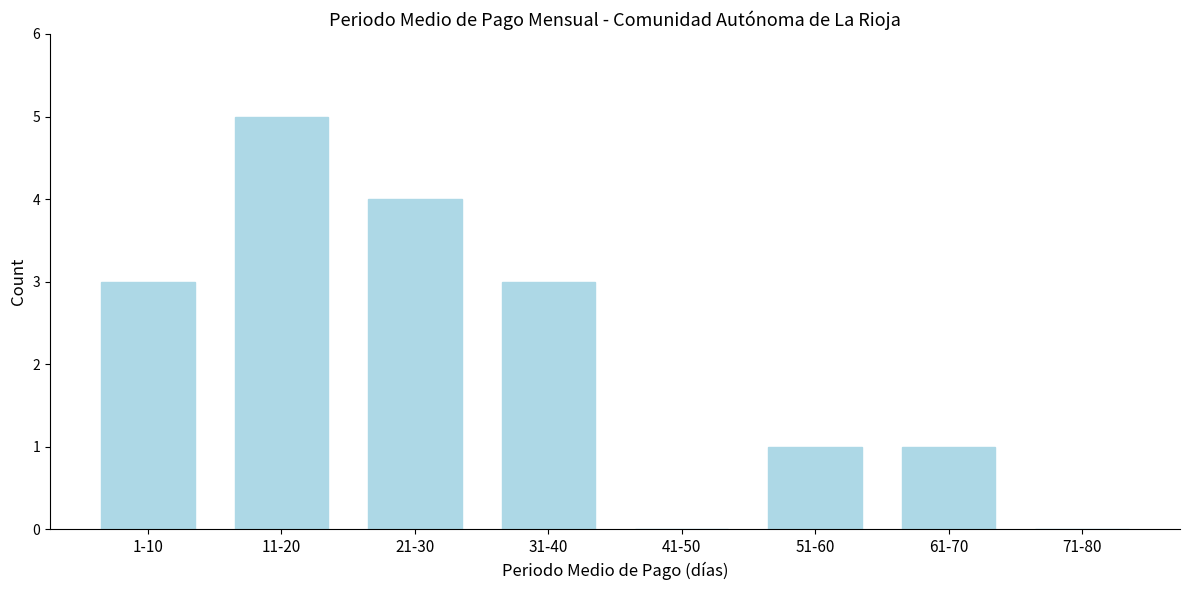

Reading left to right, list all the values displayed in this chart.

1-10=3	11-20=5	21-30=4	31-40=3	41-50=0	51-60=1	61-70=1	71-80=0